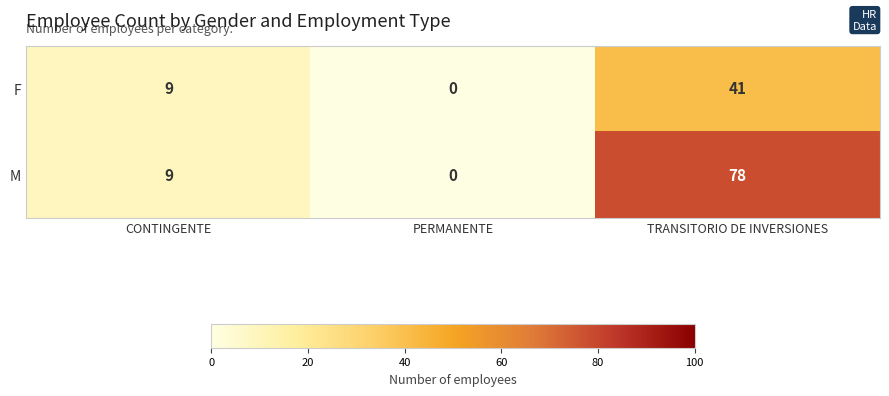

At how many categories does at least one series exceed 22?

1